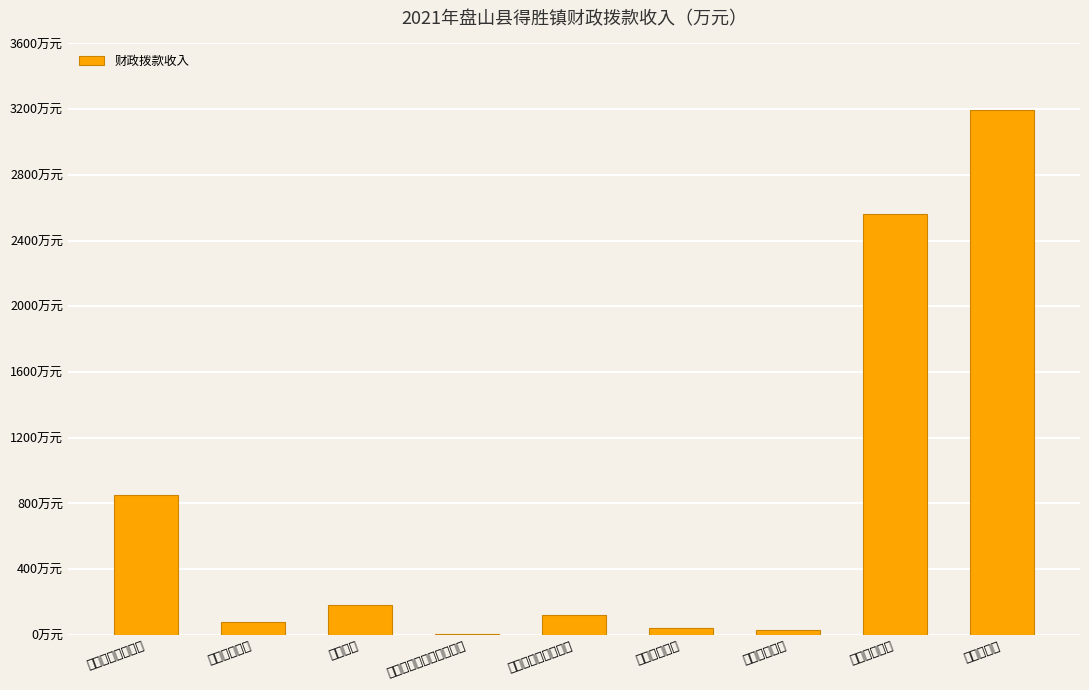

What is the change in value from 公共安全支出 to 卫生健康支出?

-40.0